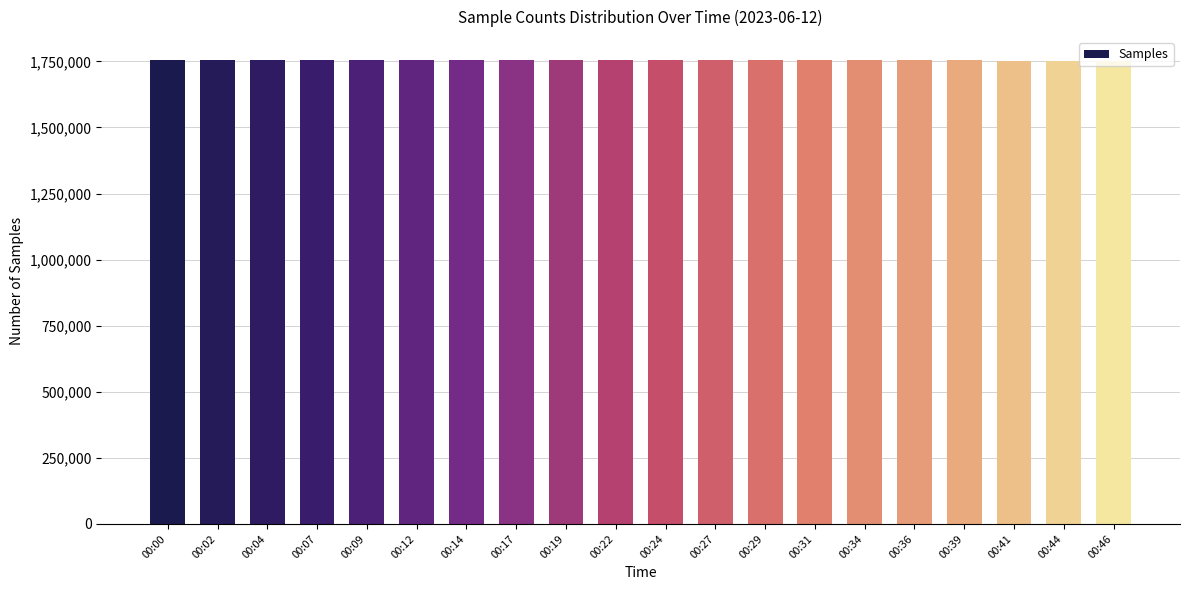

What is the ratio of the value at 00:44 to the value at 00:07?

1.0